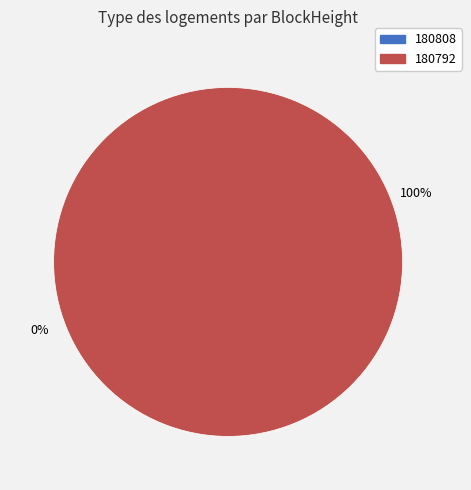

The 180792 slice represents 90% of the pie. True or false?

False